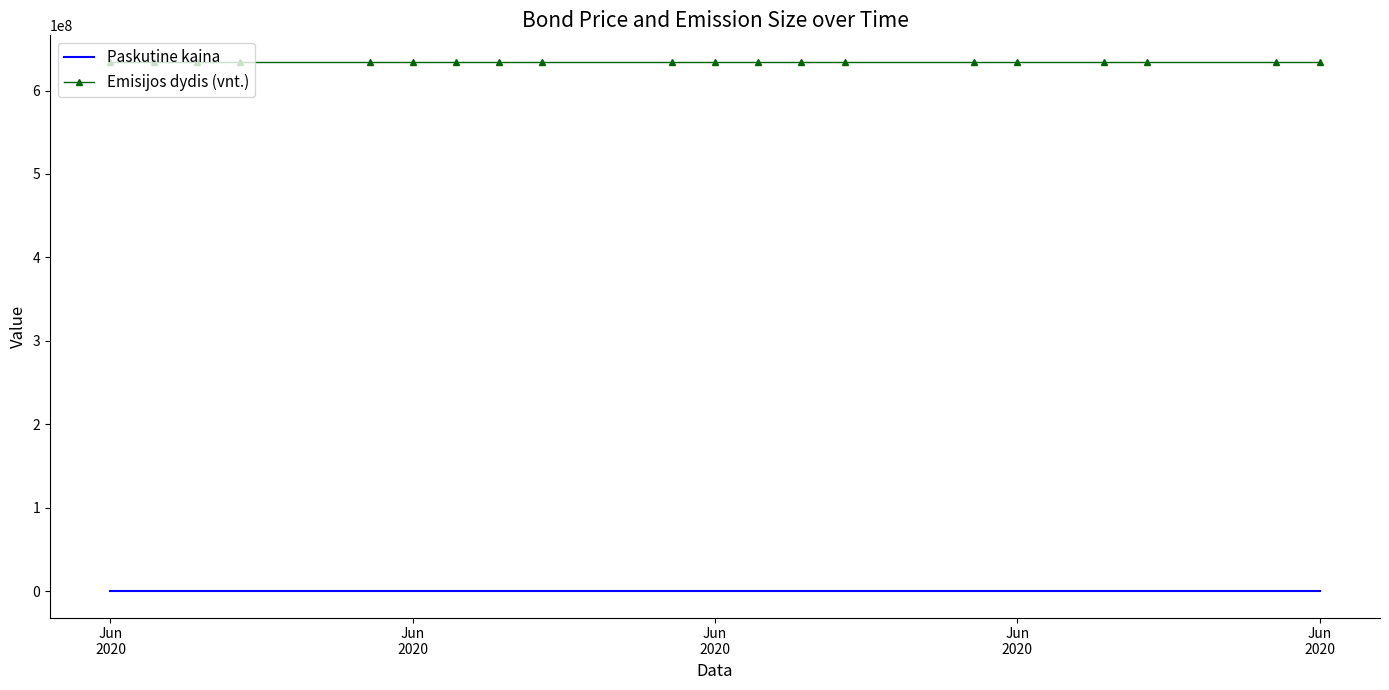

Which series has the largest total across all categories?

Emisijos dydis (vnt.)